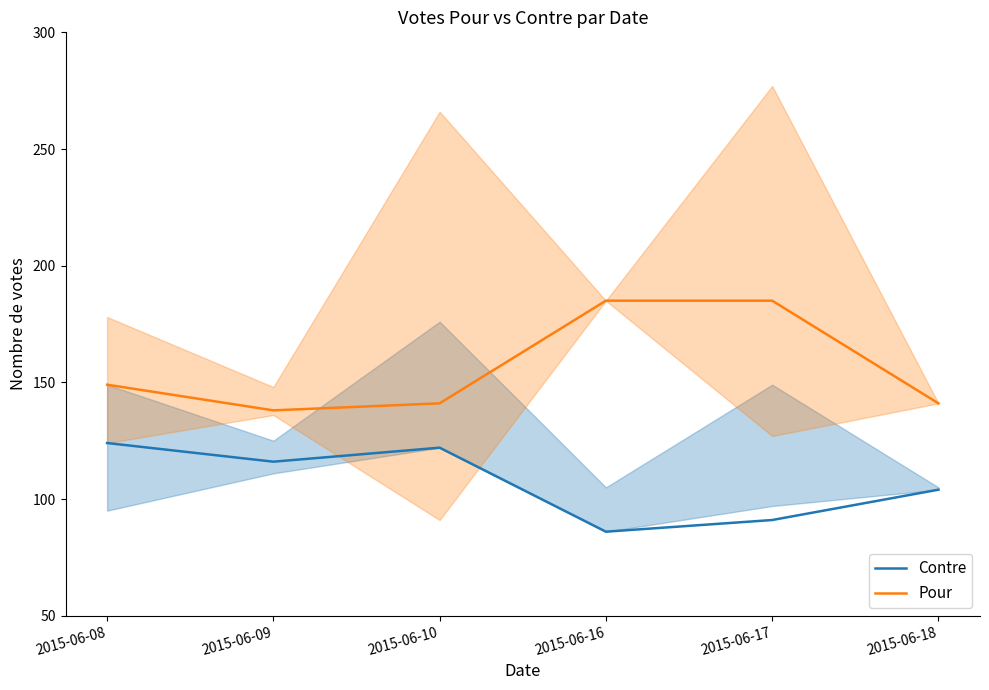

Reading left to right, what are all the values shown in this chart?

Contre: 2015-06-08=124	2015-06-09=116	2015-06-10=122	2015-06-16=86	2015-06-17=91	2015-06-18=104
Pour: 2015-06-08=149	2015-06-09=138	2015-06-10=141	2015-06-16=185	2015-06-17=185	2015-06-18=141